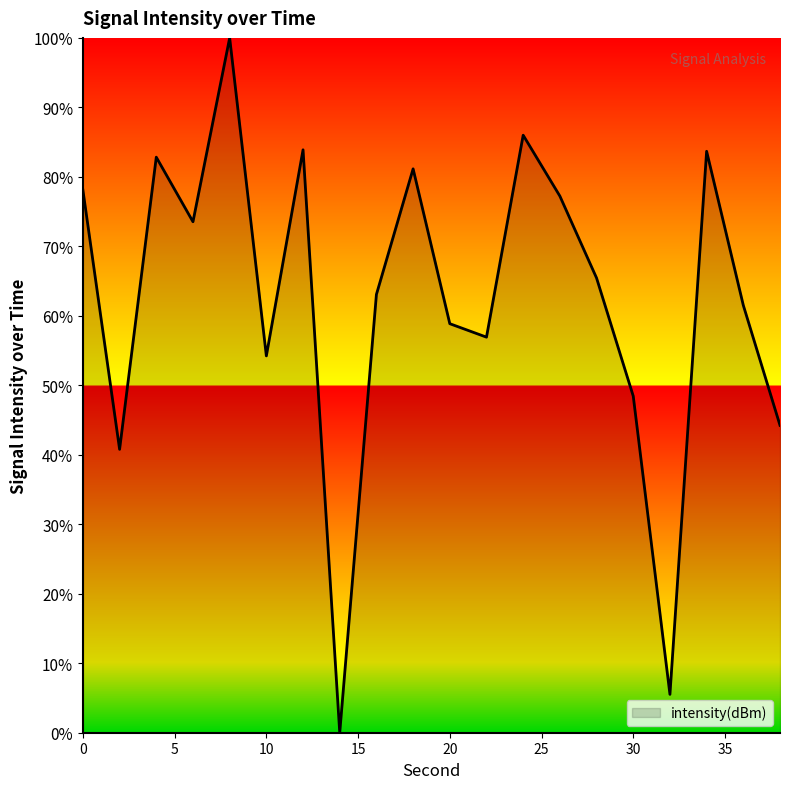

What is the difference between the maximum and minimum values?

100.0